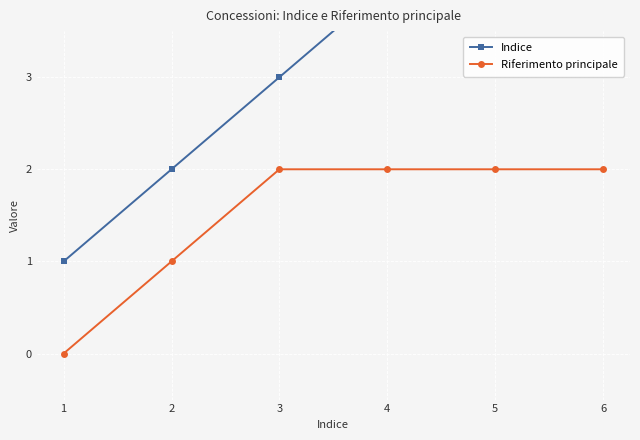

True or false: Riferimento principale has more than 2 points higher than both neighbors.

False